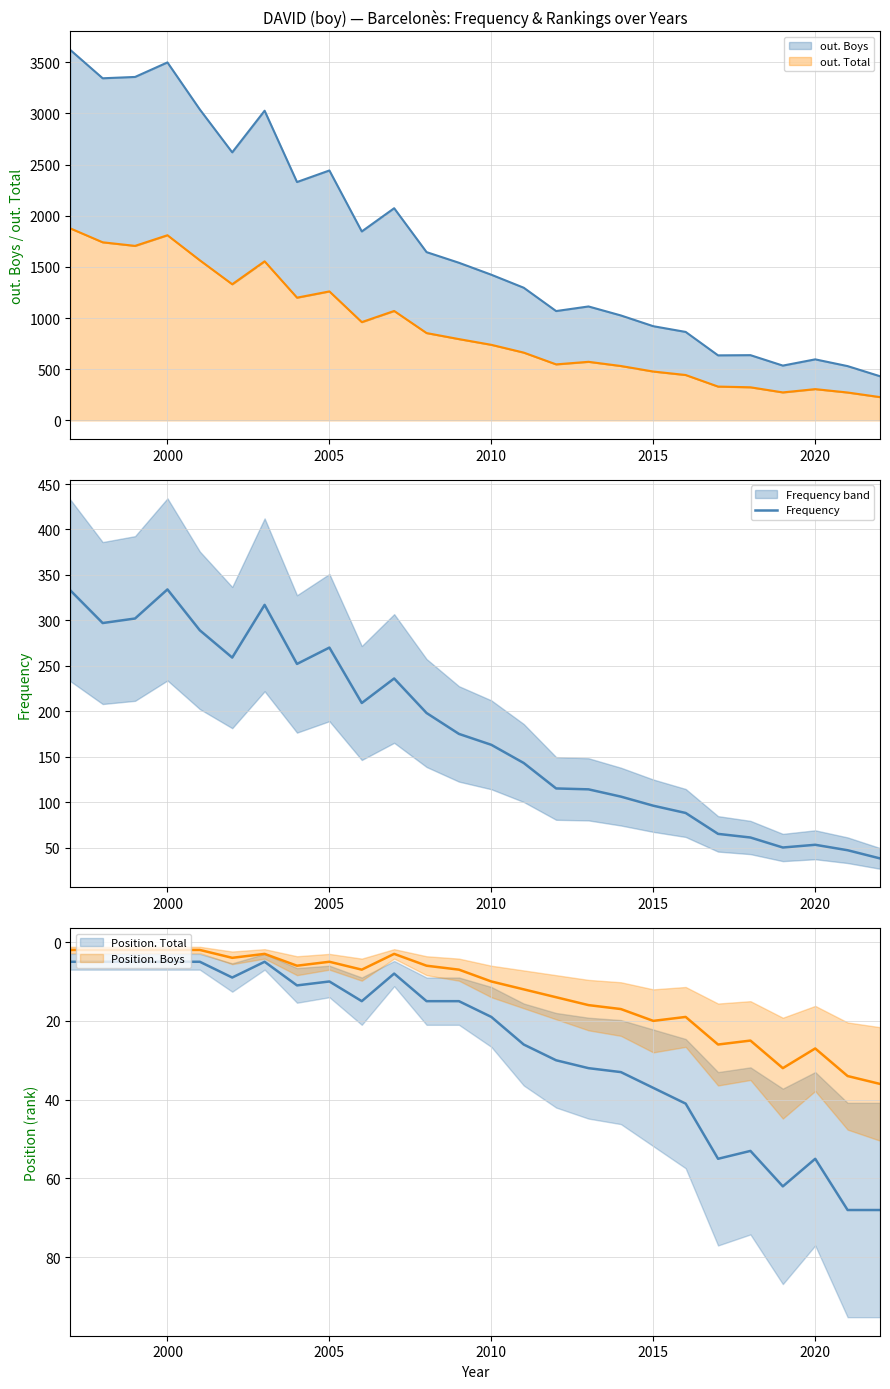

How many points are higher than both their immediate neighbors (excluding endpoints)?

5